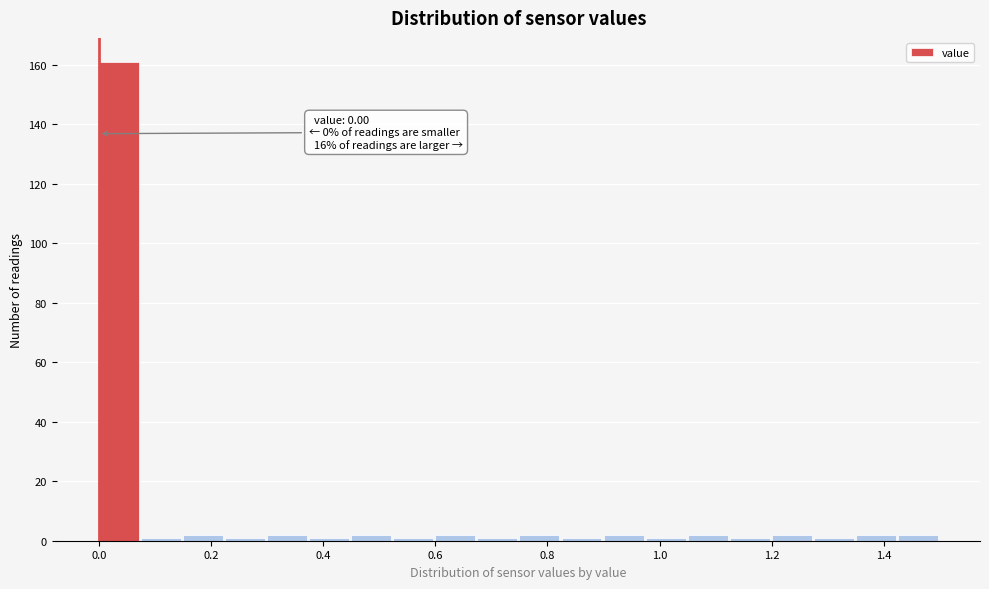

Around what value on the x-axis is the tallest bar? Give the approximate position of its centre, as read against the axis.

0.04